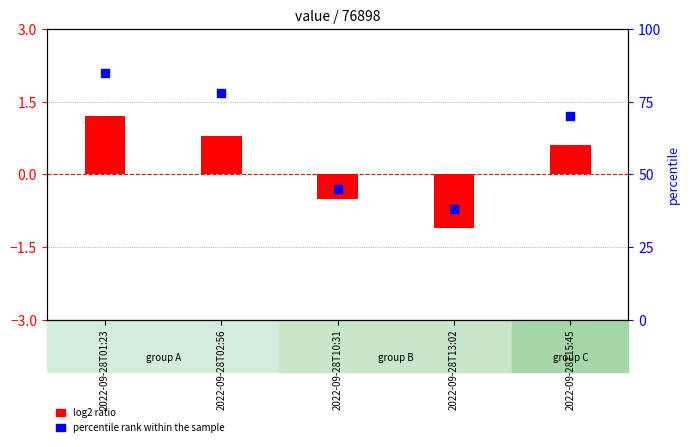

What are all the series names shown in the legend?

log2 ratio, percentile rank within the sample